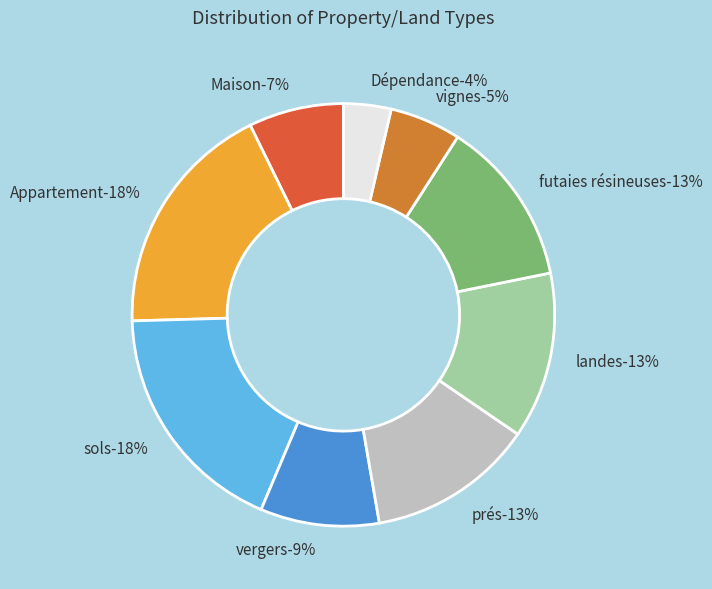

To the nearest percent, what portion does Appartement represent?

18%